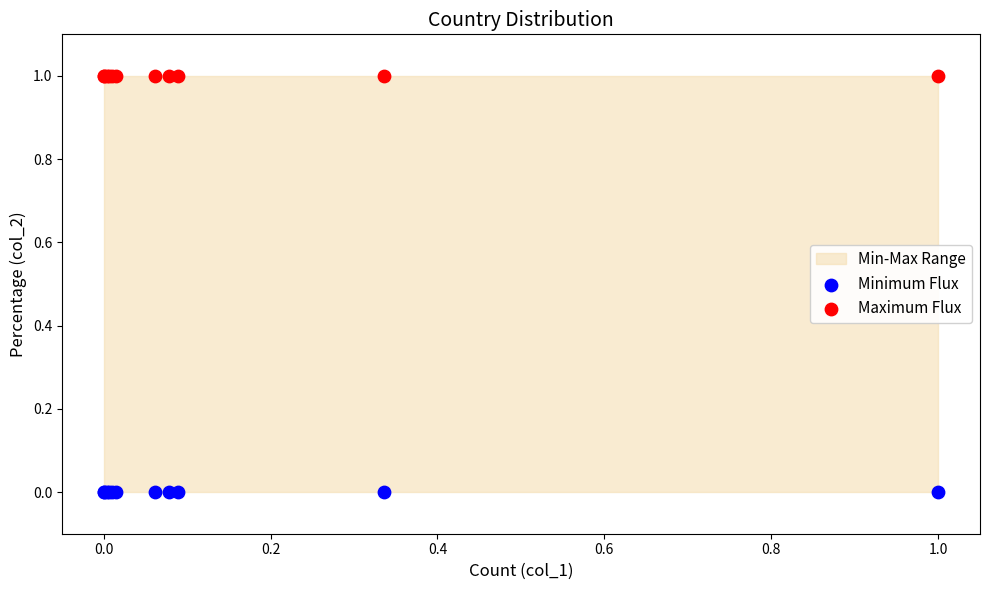

Which series reaches the minimum Y coordinate?

Minimum Flux